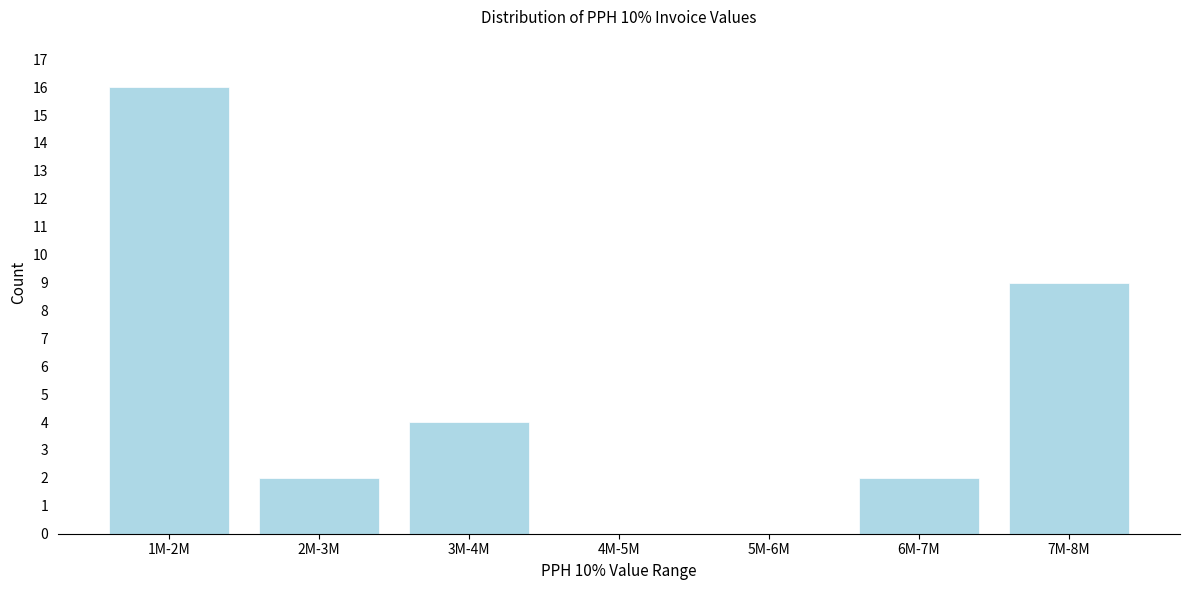

Reading right to left, extract all data points from this chart.

7M-8M=9	6M-7M=2	5M-6M=0	4M-5M=0	3M-4M=4	2M-3M=2	1M-2M=16